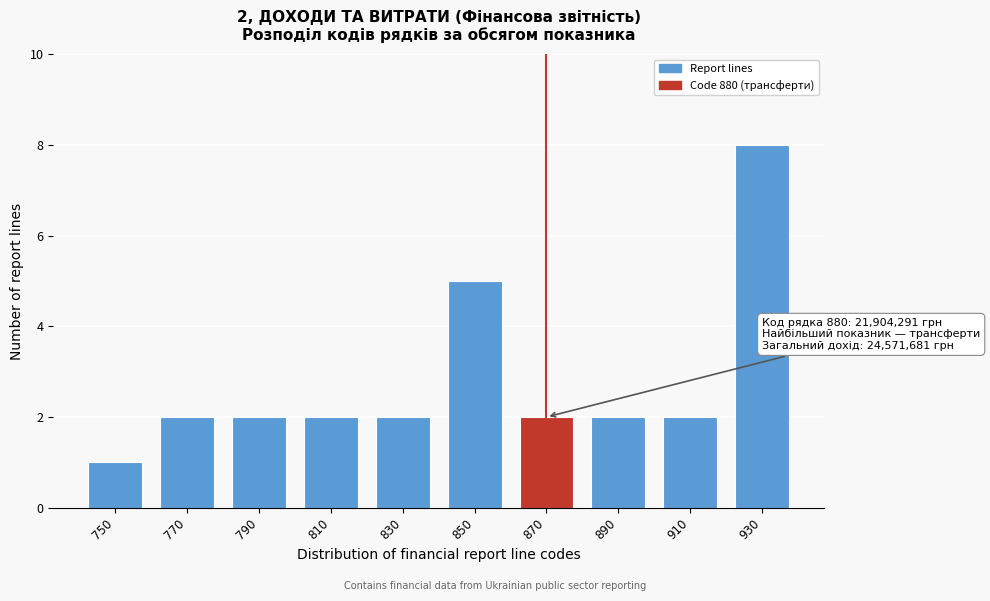

Reading left to right, list all the values displayed in this chart.

750=1	770=2	790=2	810=2	830=2	850=5	870=2	890=2	910=2	930=8